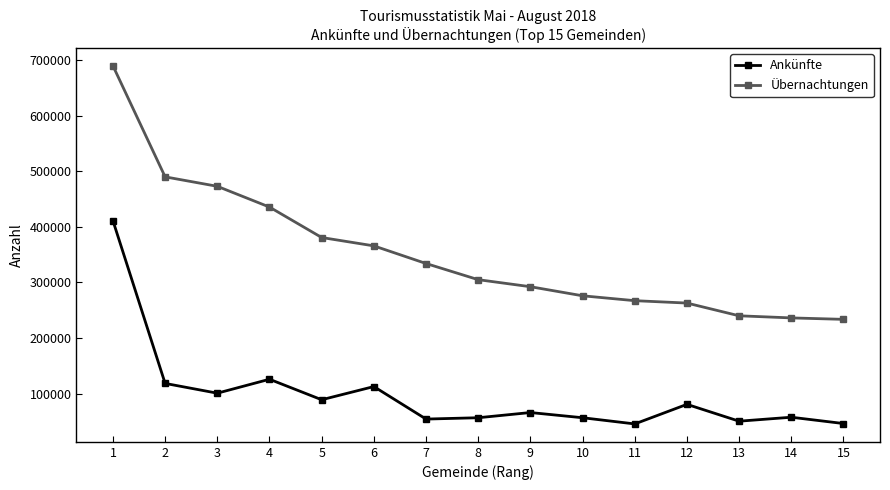

The value of Übernachtungen at 3 is 181794. True or false?

False